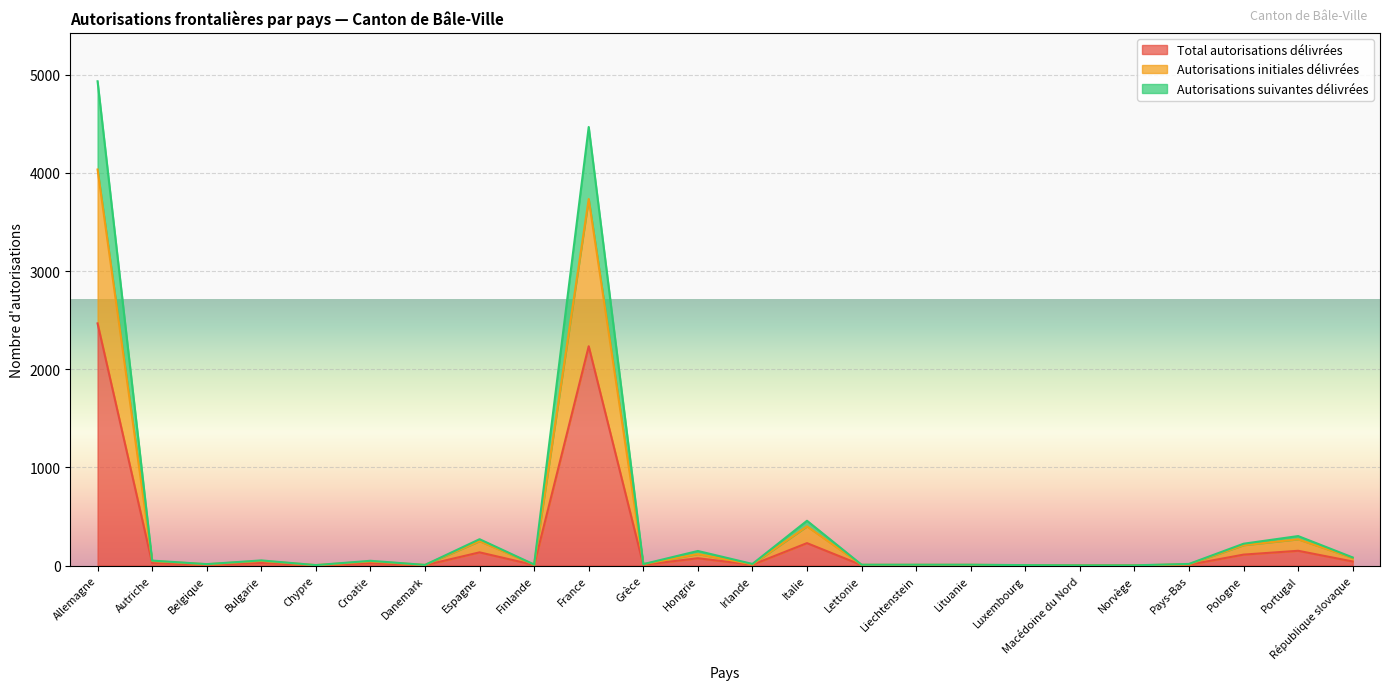

List the series in order of their overall mean, highest first.

Autorisations suivantes délivrées, Autorisations initiales délivrées, Total autorisations délivrées